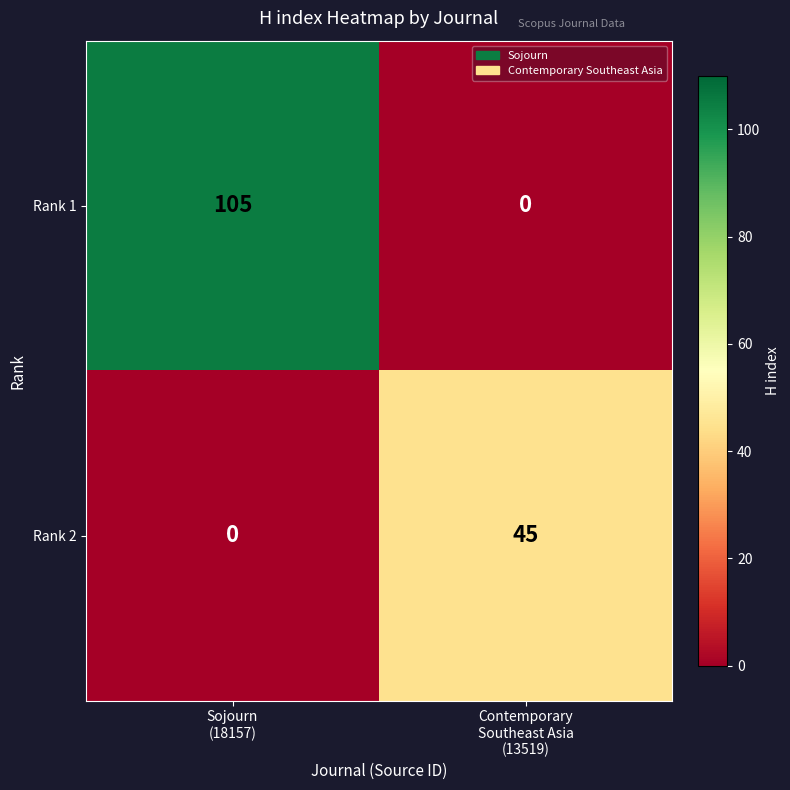

What is the difference between the maximum and minimum values in the Rank 2 series?

45